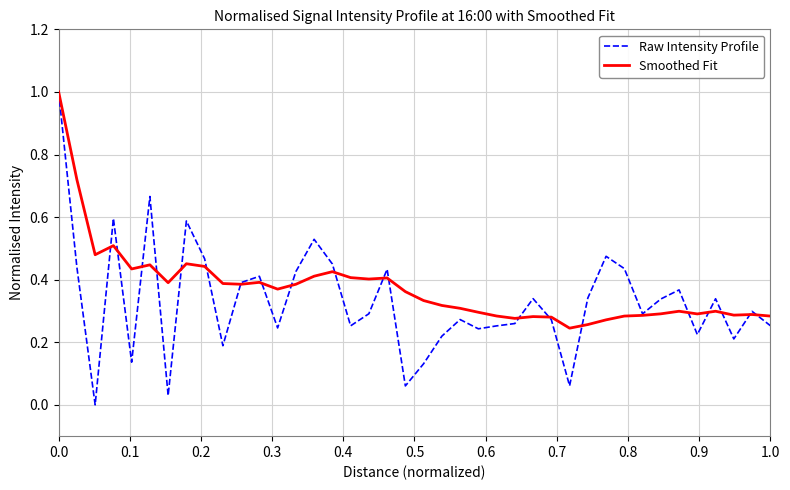

True or false: Smoothed Fit and Raw Intensity Profile intersect in this chart.

True